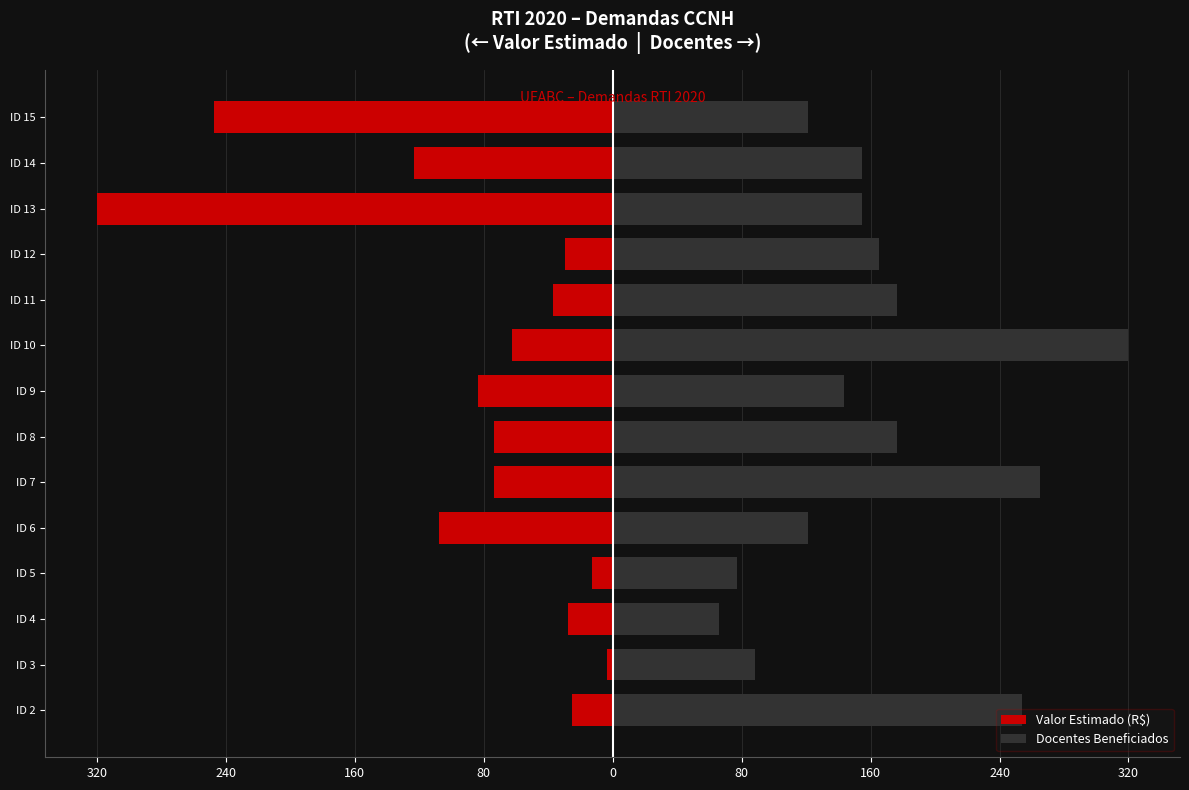

At how many categories does at least one series exceed 103?

11